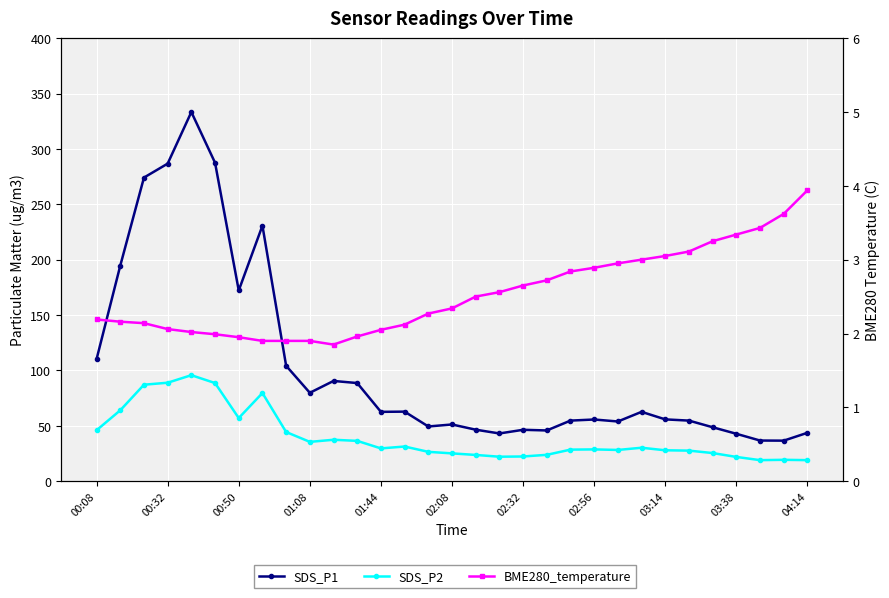

What is the value of the BME280_temperature point at the 16th from the left?

2.3